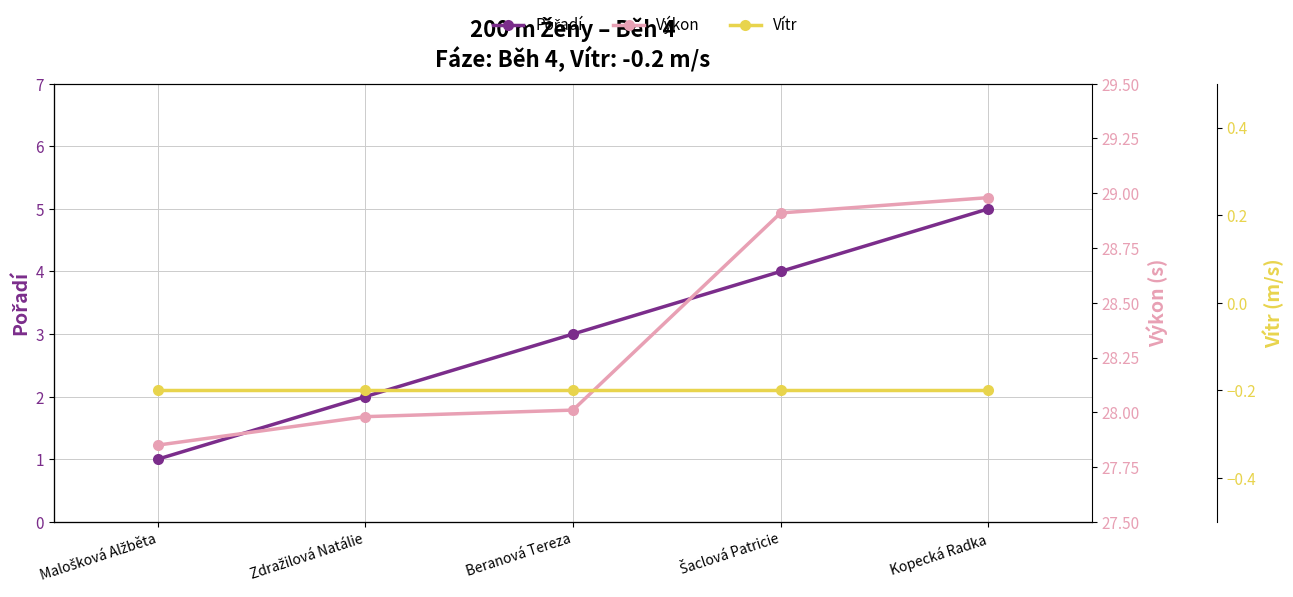

Reading left to right, what are all the values shown in this chart?

Pořadí: 1.0	2.0	3.0	4.0	5.0
Výkon: 27.9	28.0	28.0	28.9	29.0
Vítr: -0.2	-0.2	-0.2	-0.2	-0.2